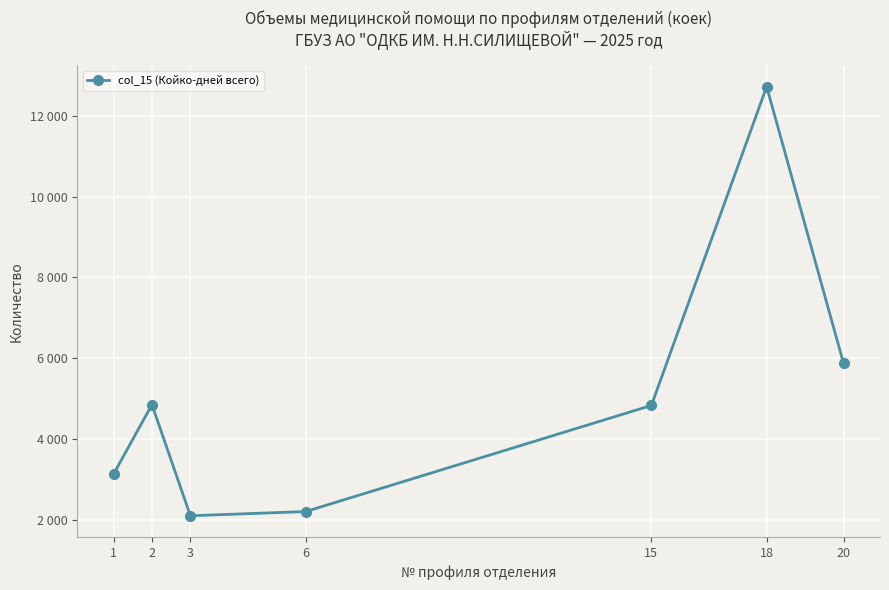

What value does the data have at 20, to the nearest 50?

5900